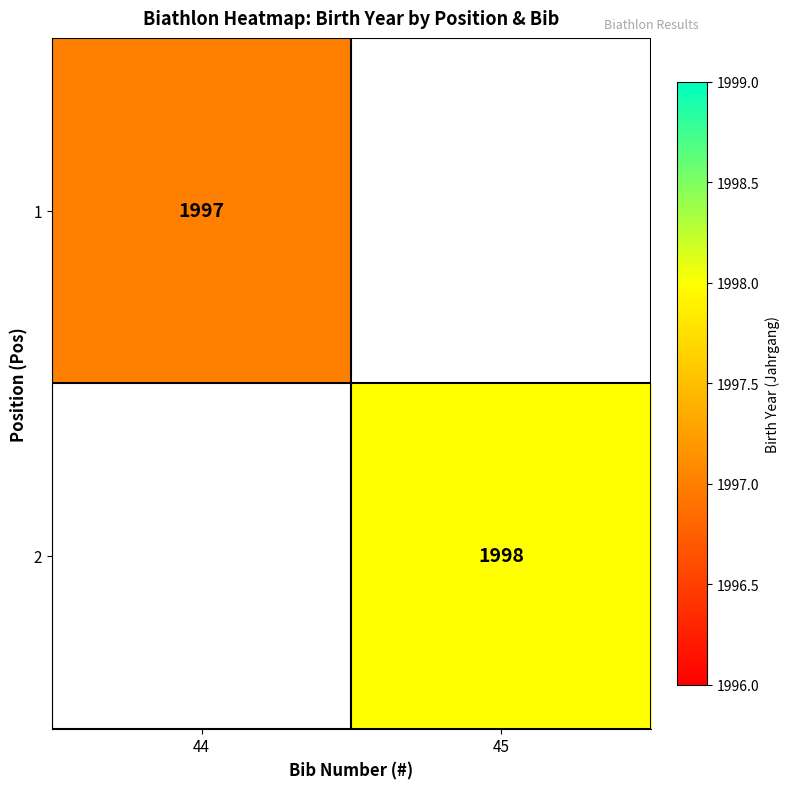

The 2 series shows 1998 at 45. True or false?

True